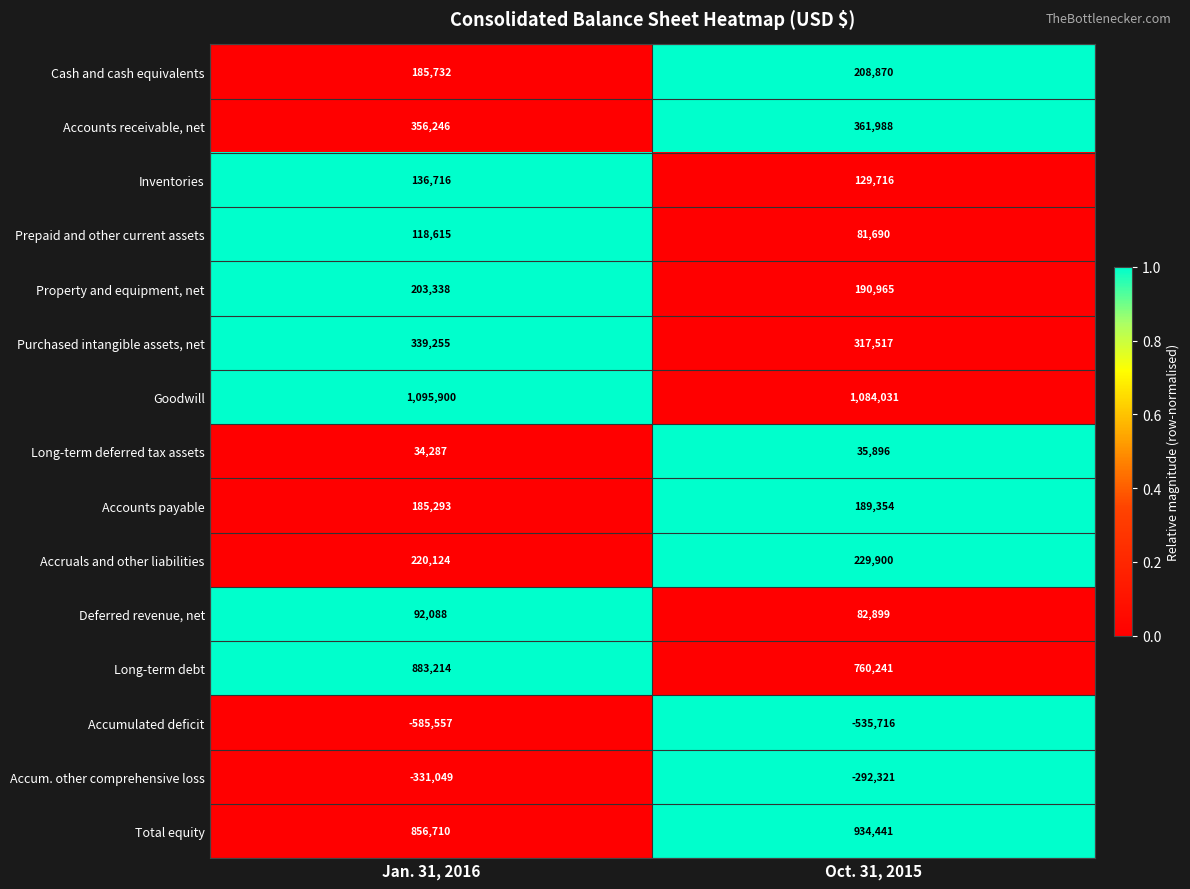

Which series has the largest range (max minus min)?

Long-term debt